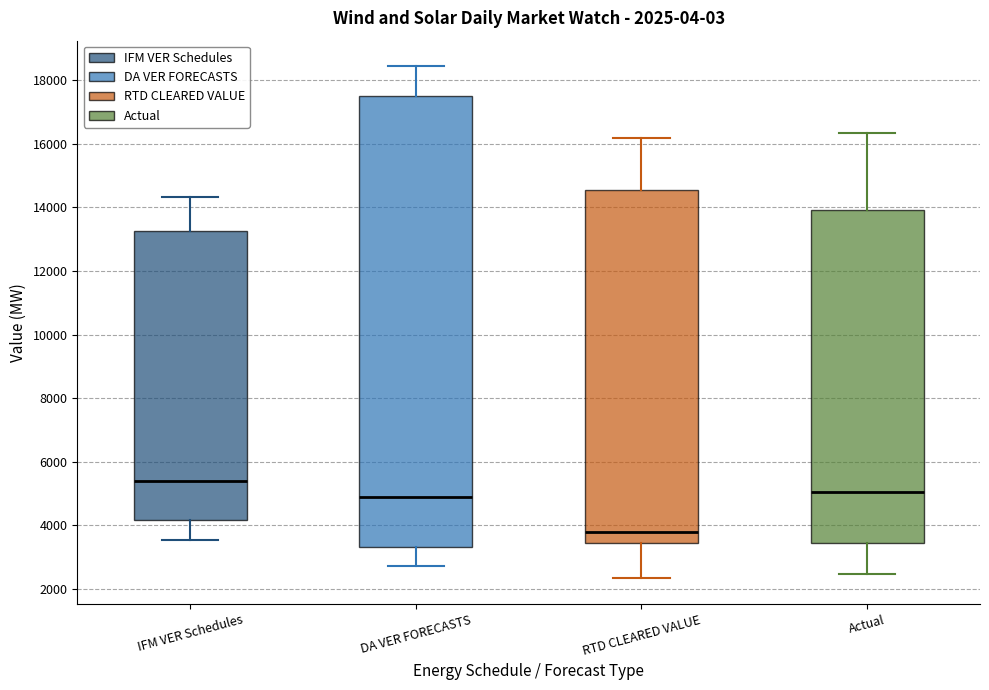

Which box has the lowest median line?

RTD CLEARED VALUE